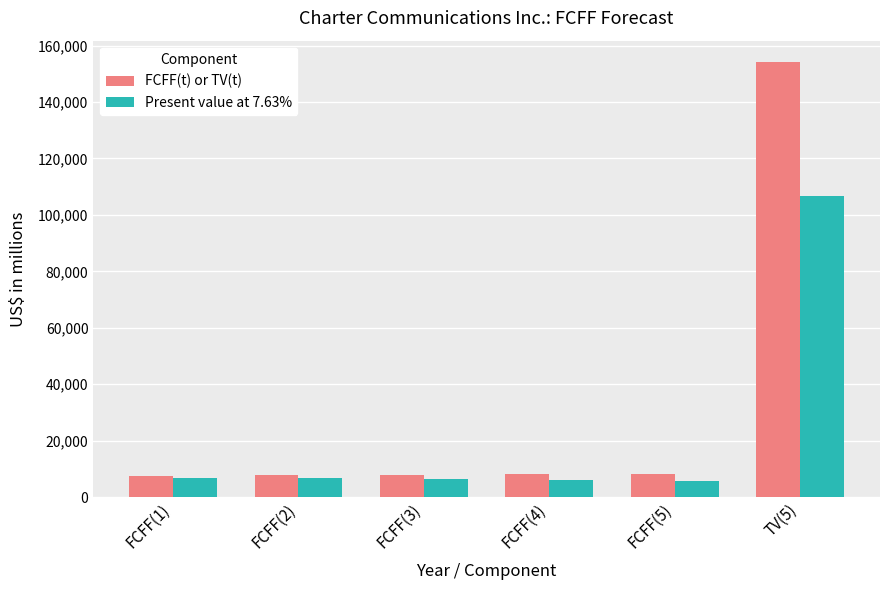

List the series in order of their peak value, highest first.

FCFF(t) or TV(t), Present value at 7.63%